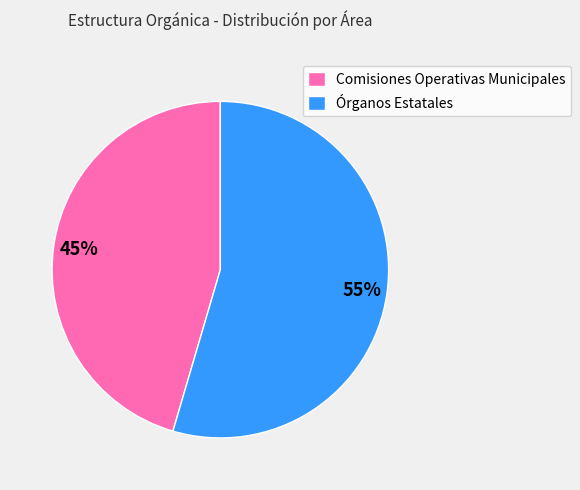

To the nearest percent, what is the average slice percentage?

50%